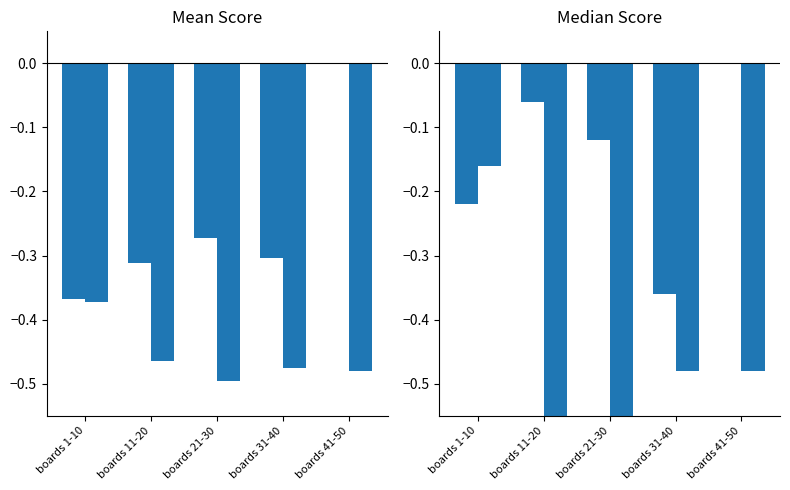

At which label is Score 1 closest to 0?

boards 41-50